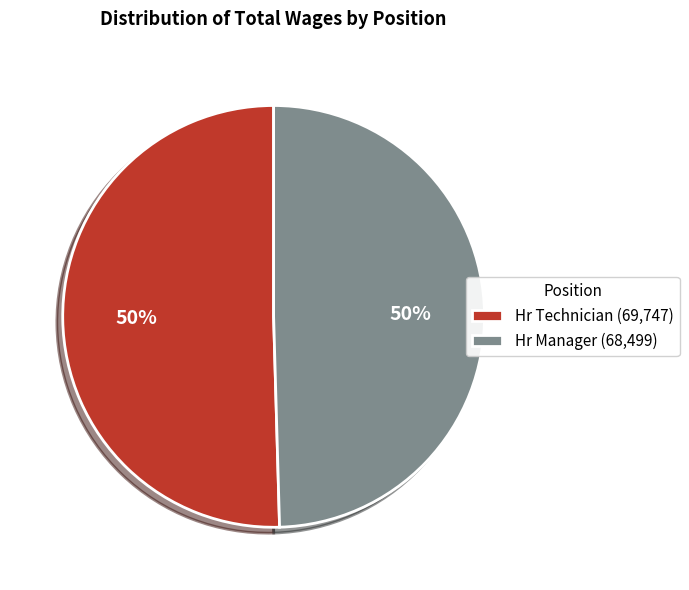

What is the ratio of the value at Hr Manager (68,499) to the value at Hr Technician (69,747)?

1.0